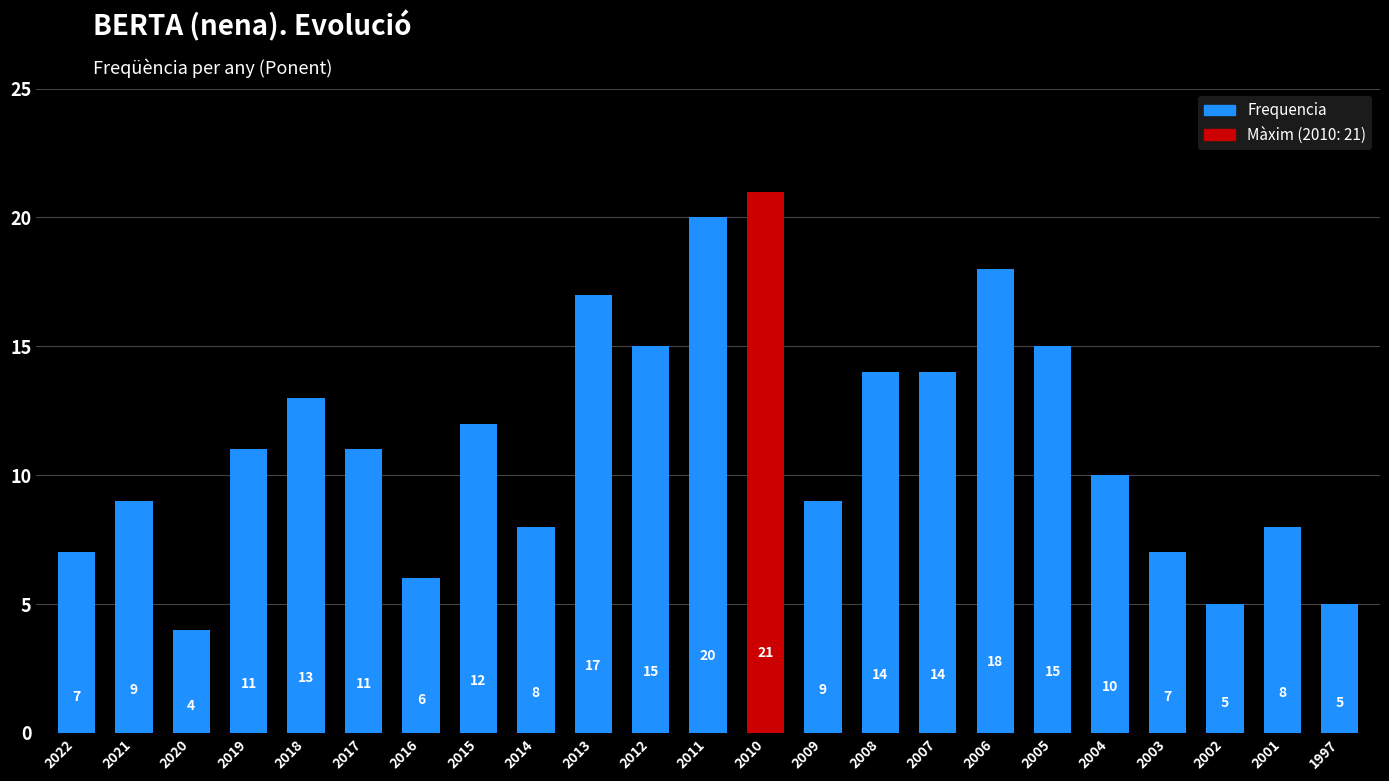

How many distinct data groups are displayed?

1